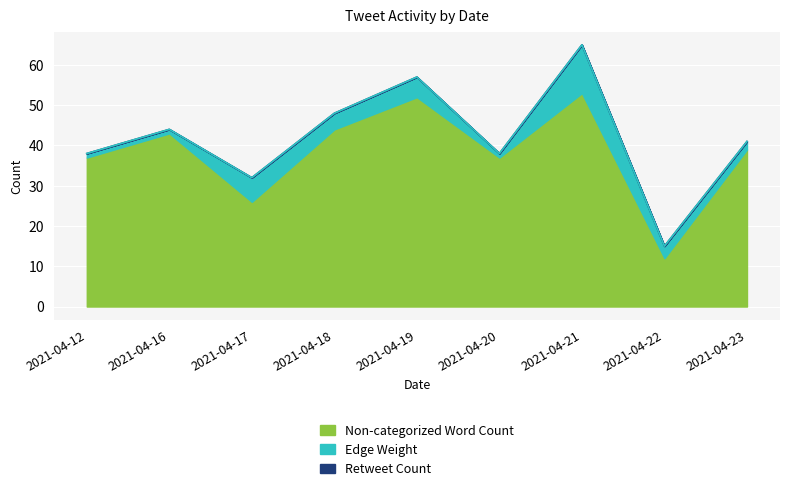

How many data points in Edge Weight are above 3?

4